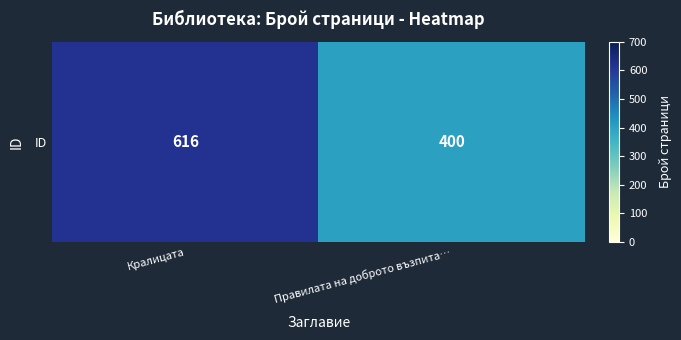

What is the difference between the values at Кралицата and Правилата на доброто възпита…?

216